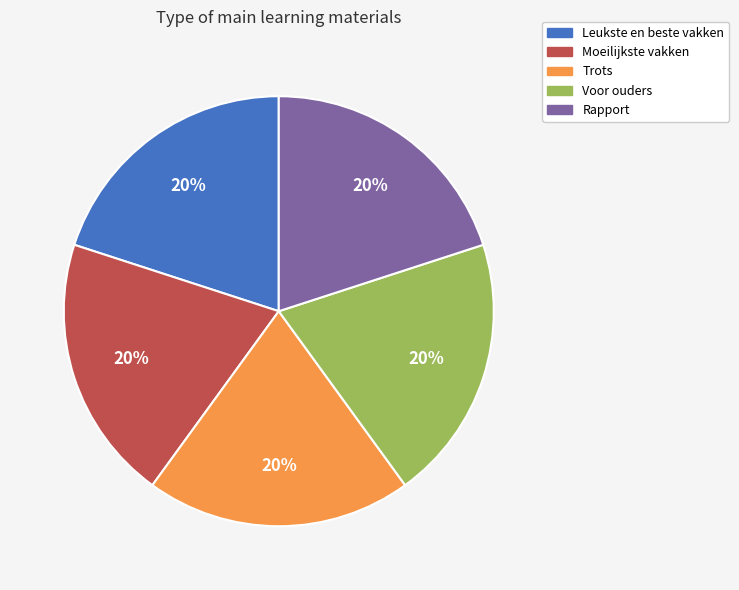

Approximately how many times larger is the value at Rapport compared to Voor ouders?

1.0